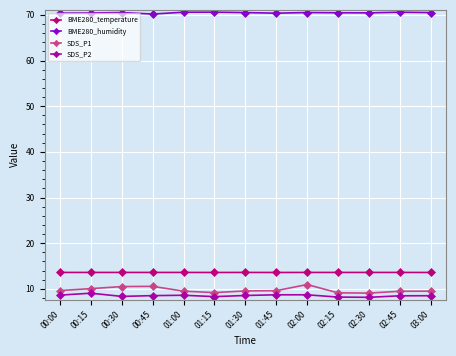

Which series has the widest spread of values?

SDS_P1